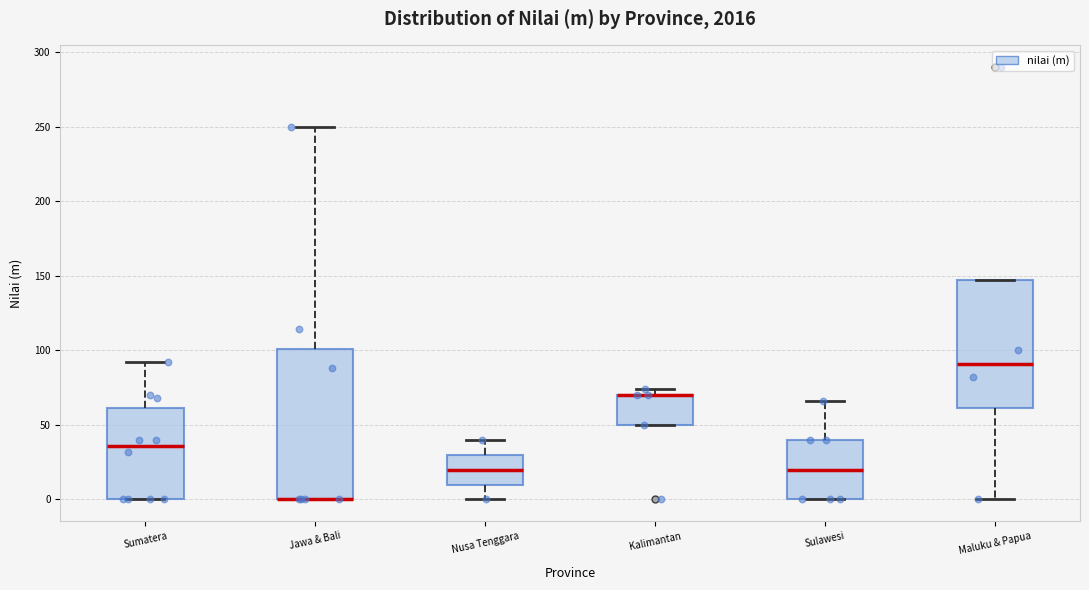

Reading left to right, transcribe this box plot: for each box, give where its median line is, the range the box spans, and where its two whiskers end, as read against the y-axis. The values are not printed on the chart, so give them approximately, as read against the axis.

Sumatera: median 35, box 0 to 60, whiskers 0 to 90
Jawa & Bali: median 0 (drawn on the box's lower edge), box 0 to 100, whiskers 0 to 250
Nusa Tenggara: median 20, box 10 to 30, whiskers 0 to 40
Kalimantan: median 70 (drawn on the box's upper edge), box 50 to 70, whiskers 50 to 75
Sulawesi: median 20, box 0 to 40, whiskers 0 to 65
Maluku & Papua: median 90, box 60 to 150, whiskers 0 to 150